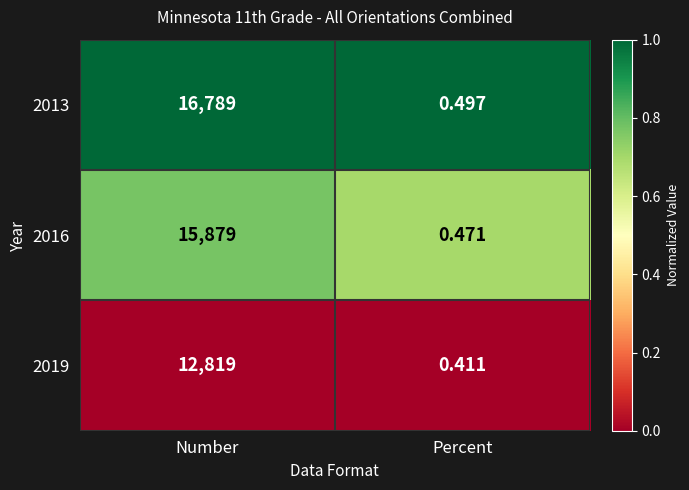

At which category does the chart reach its peak across all series?

Number